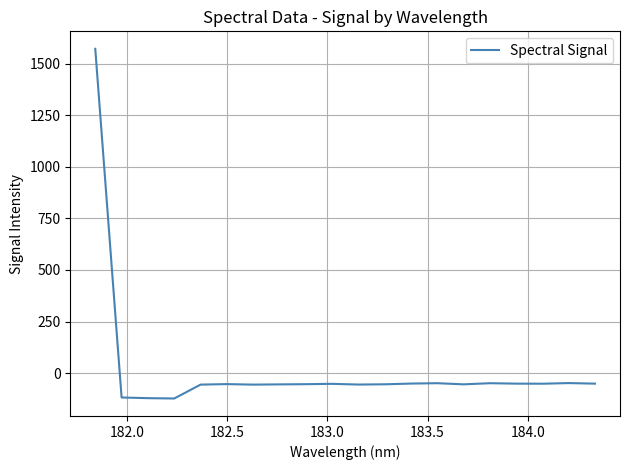

What is the maximum value shown in the chart?

1571.8